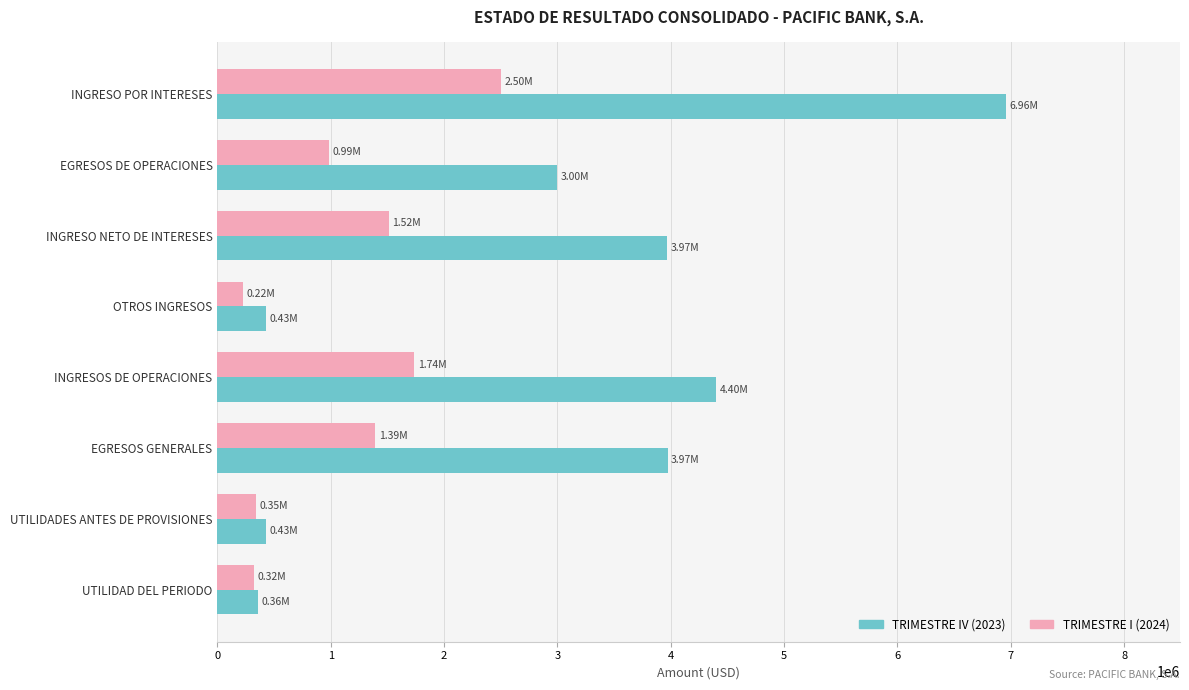

Which series changed the most between INGRESO NETO DE INTERESES and UTILIDADES ANTES DE PROVISIONES?

TRIMESTRE IV (2023)